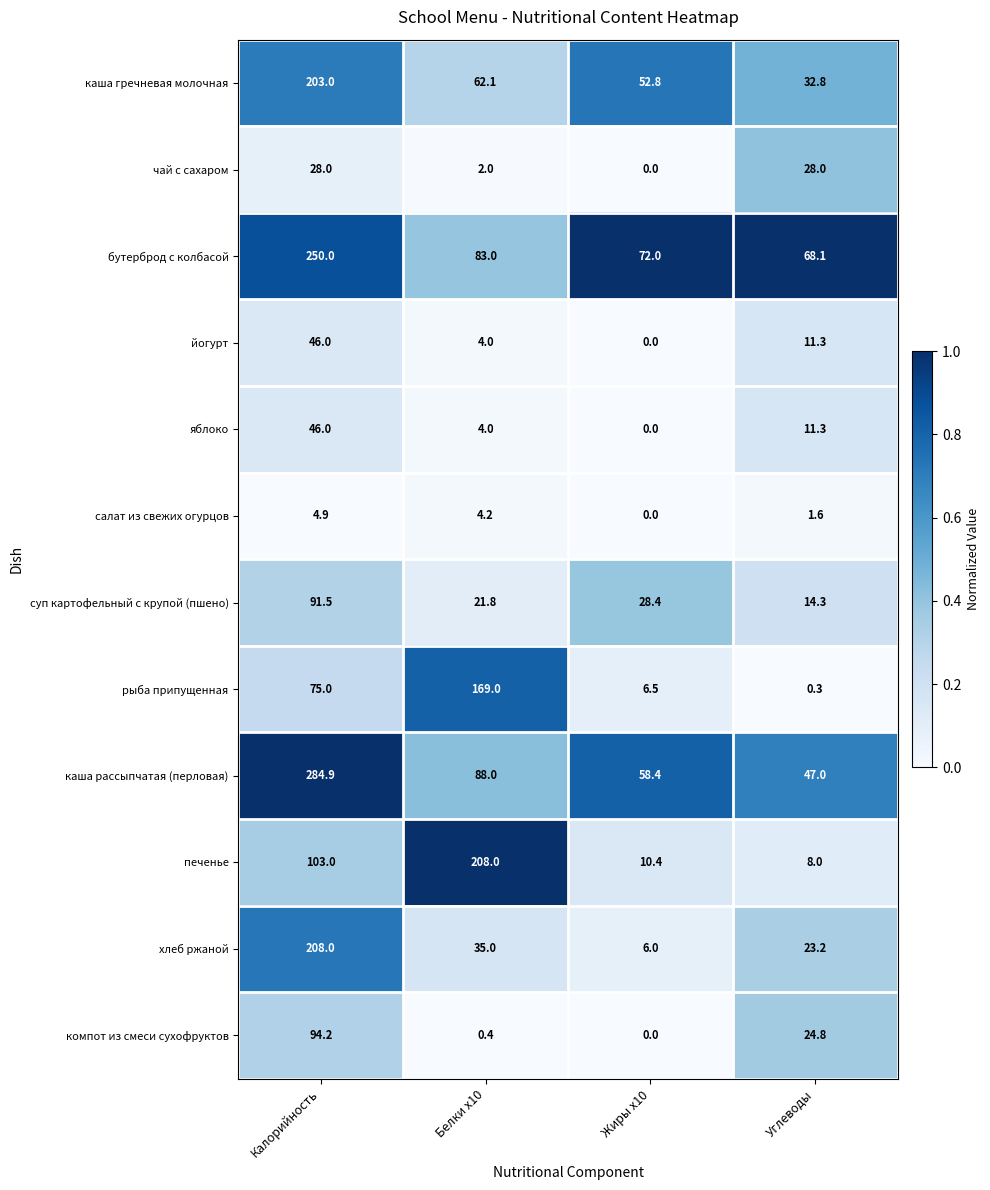

At how many categories does at least one series exceed 0?

4